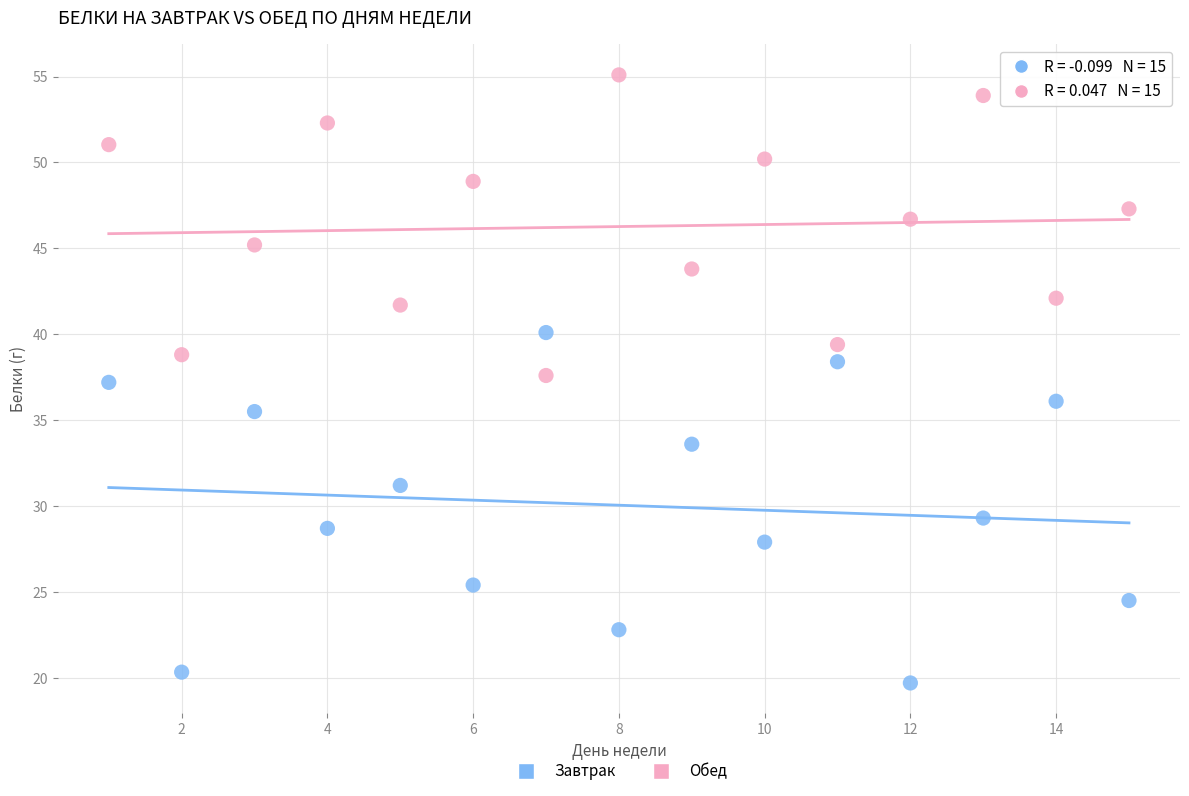

Which series contains the highest Y value?

Обед